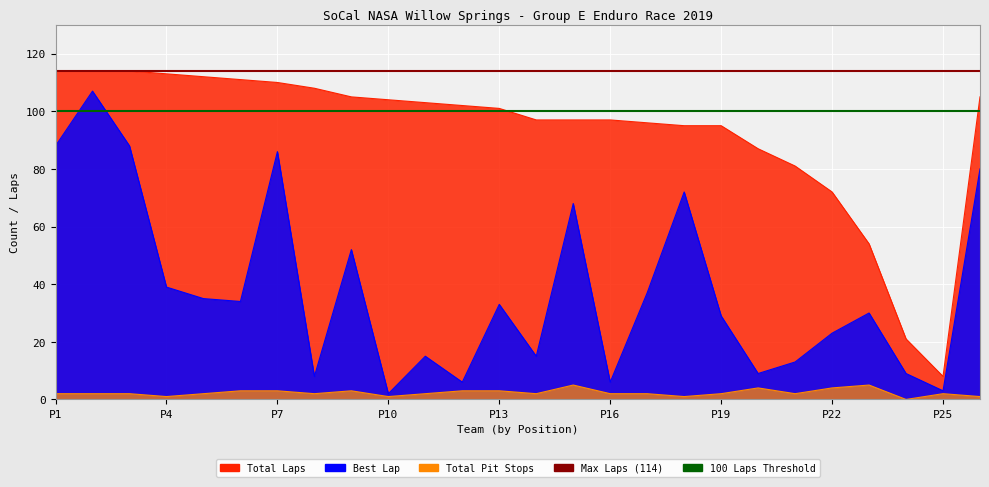

Which category has the highest value across all series?

P1